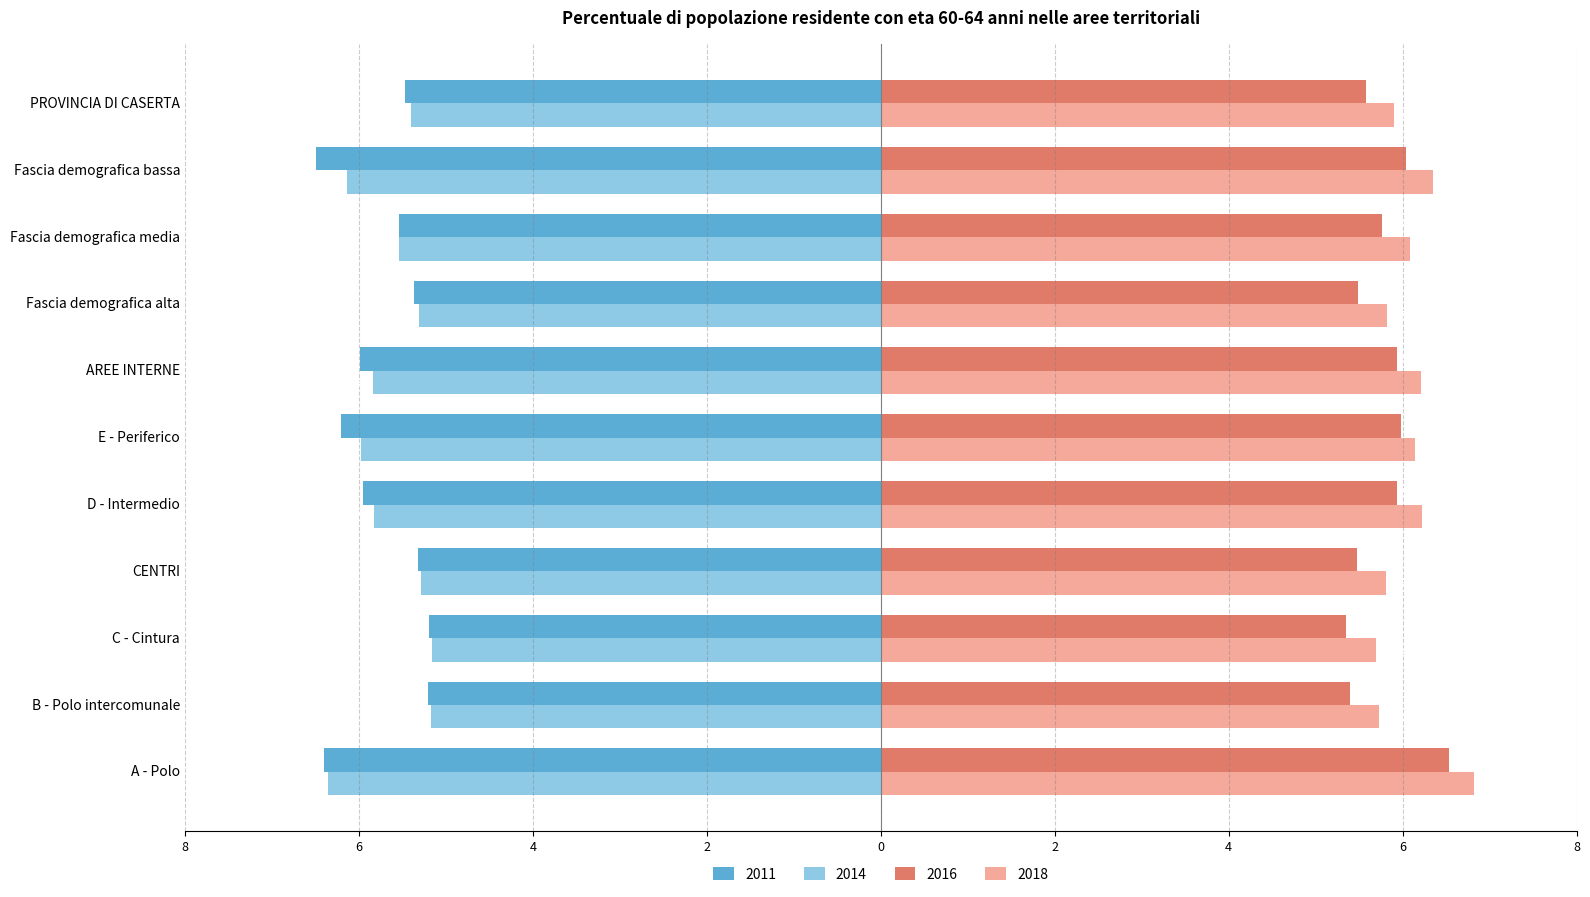

Between Fascia demografica media and A - Polo, which is larger?

Fascia demografica media